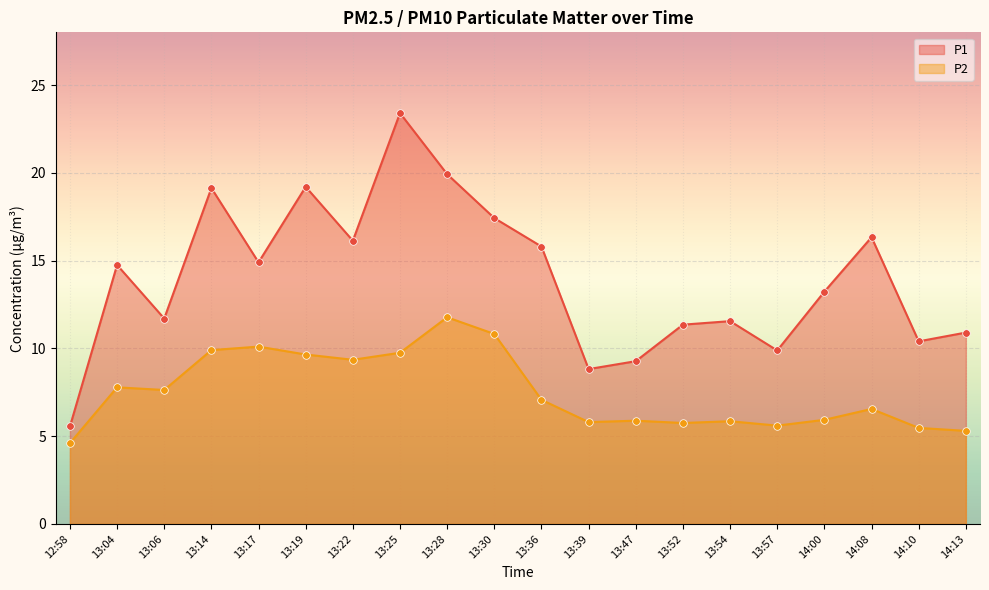

Is the value of P1 at 14:08 greater than the value of P2 at 14:00?

Yes